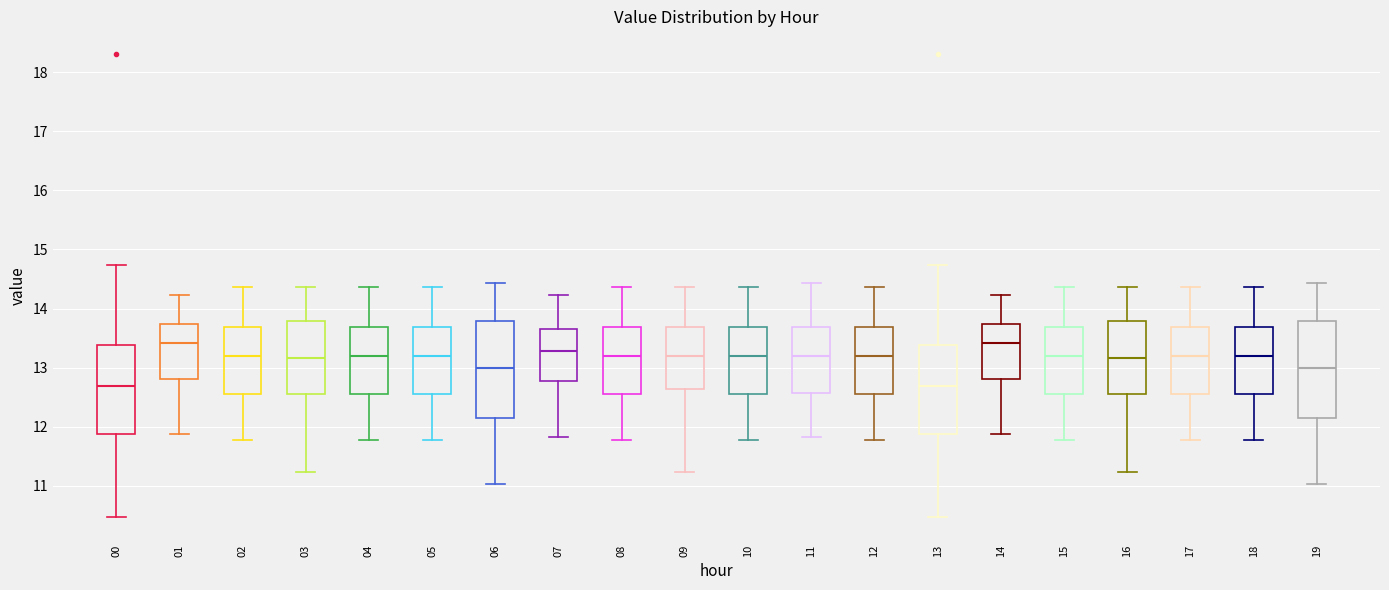

Reading left to right, read every box against the y-axis: the position of its median line, the range the box covers, and the ends of its whiskers. The values are not printed on the chart, so give them approximately, as read against the axis.

00: median 12.7, box 11.9 to 13.4, whiskers 10.5 to 14.7
01: median 13.4, box 12.8 to 13.7, whiskers 11.9 to 14.2
02: median 13.2, box 12.6 to 13.7, whiskers 11.8 to 14.4
03: median 13.2, box 12.6 to 13.8, whiskers 11.2 to 14.4
04: median 13.2, box 12.6 to 13.7, whiskers 11.8 to 14.4
05: median 13.2, box 12.6 to 13.7, whiskers 11.8 to 14.4
06: median 13.0, box 12.1 to 13.8, whiskers 11.0 to 14.4
07: median 13.3, box 12.8 to 13.6, whiskers 11.8 to 14.2
08: median 13.2, box 12.6 to 13.7, whiskers 11.8 to 14.4
09: median 13.2, box 12.6 to 13.7, whiskers 11.2 to 14.4
10: median 13.2, box 12.6 to 13.7, whiskers 11.8 to 14.4
11: median 13.2, box 12.6 to 13.7, whiskers 11.8 to 14.4
12: median 13.2, box 12.6 to 13.7, whiskers 11.8 to 14.4
13: median 12.7, box 11.9 to 13.4, whiskers 10.5 to 14.7
14: median 13.4, box 12.8 to 13.7, whiskers 11.9 to 14.2
15: median 13.2, box 12.6 to 13.7, whiskers 11.8 to 14.4
16: median 13.2, box 12.6 to 13.8, whiskers 11.2 to 14.4
17: median 13.2, box 12.6 to 13.7, whiskers 11.8 to 14.4
18: median 13.2, box 12.6 to 13.7, whiskers 11.8 to 14.4
19: median 13.0, box 12.1 to 13.8, whiskers 11.0 to 14.4